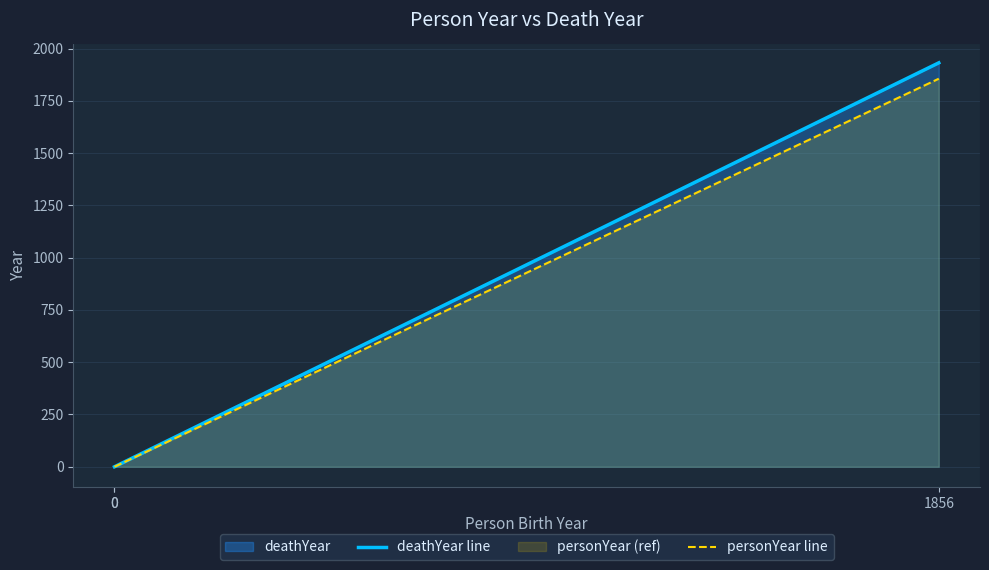

What is the greatest value displayed?

1932